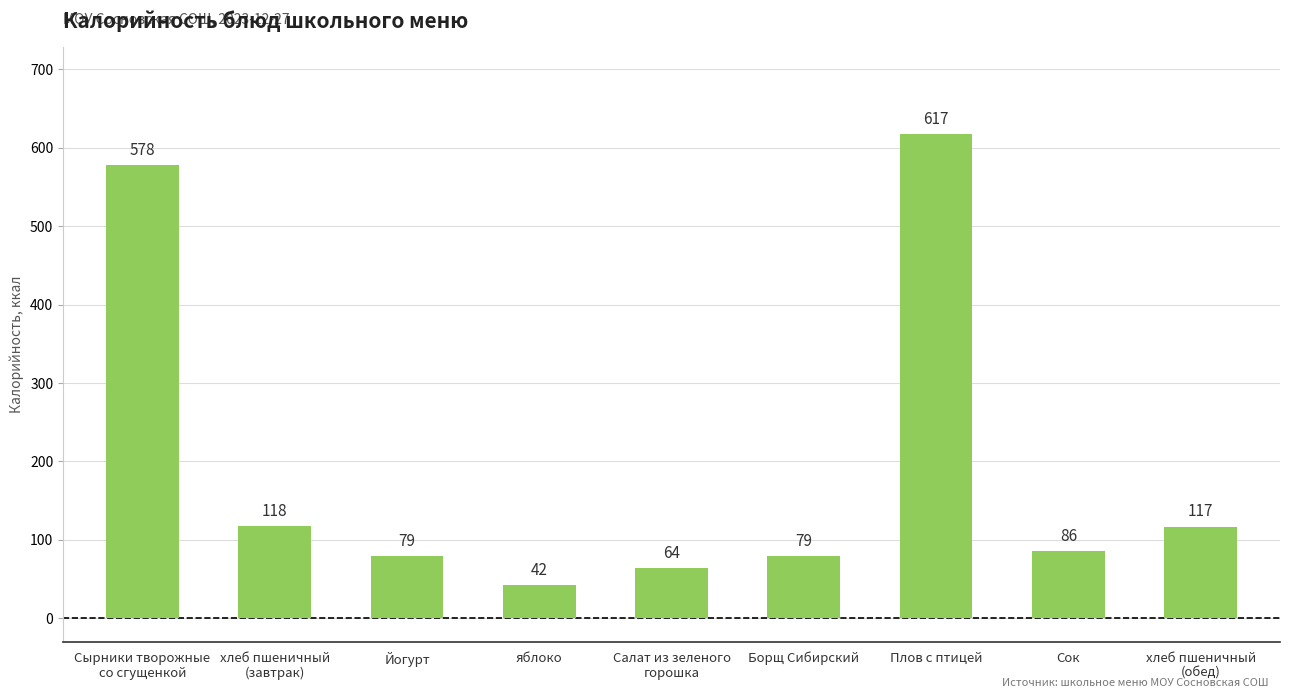

Which has a higher value, Йогурт or Сырники творожные
со сгущенкой?

Сырники творожные
со сгущенкой